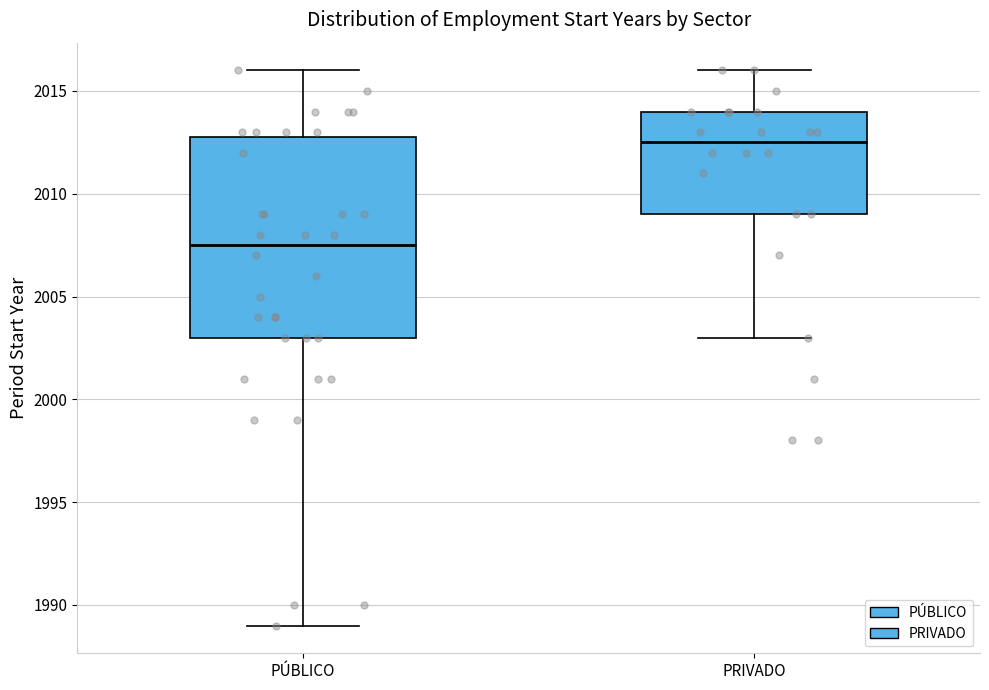

Which box is the tallest, from its lower edge to its upper edge?

PÚBLICO